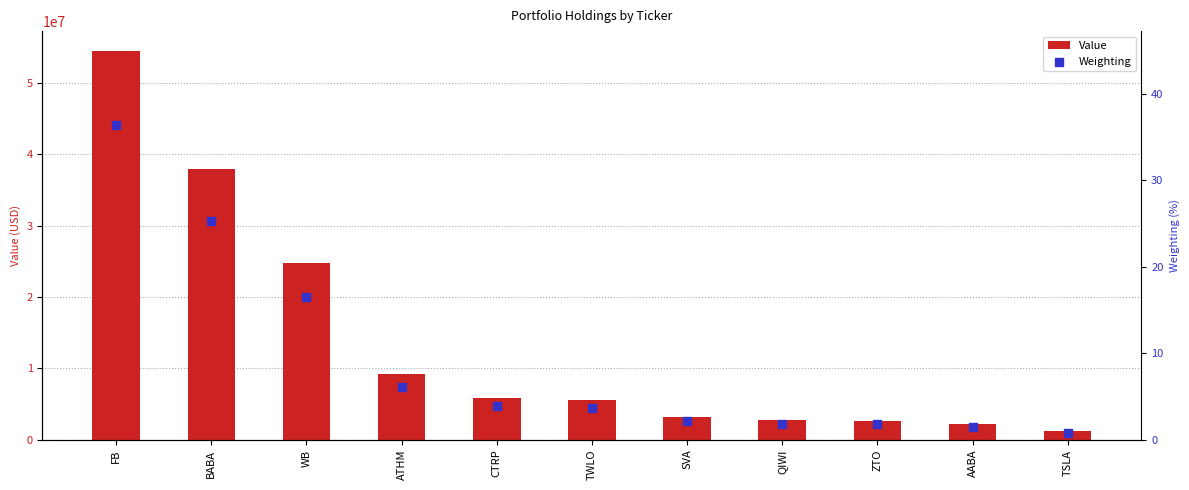

Which series has the largest total across all categories?

Value